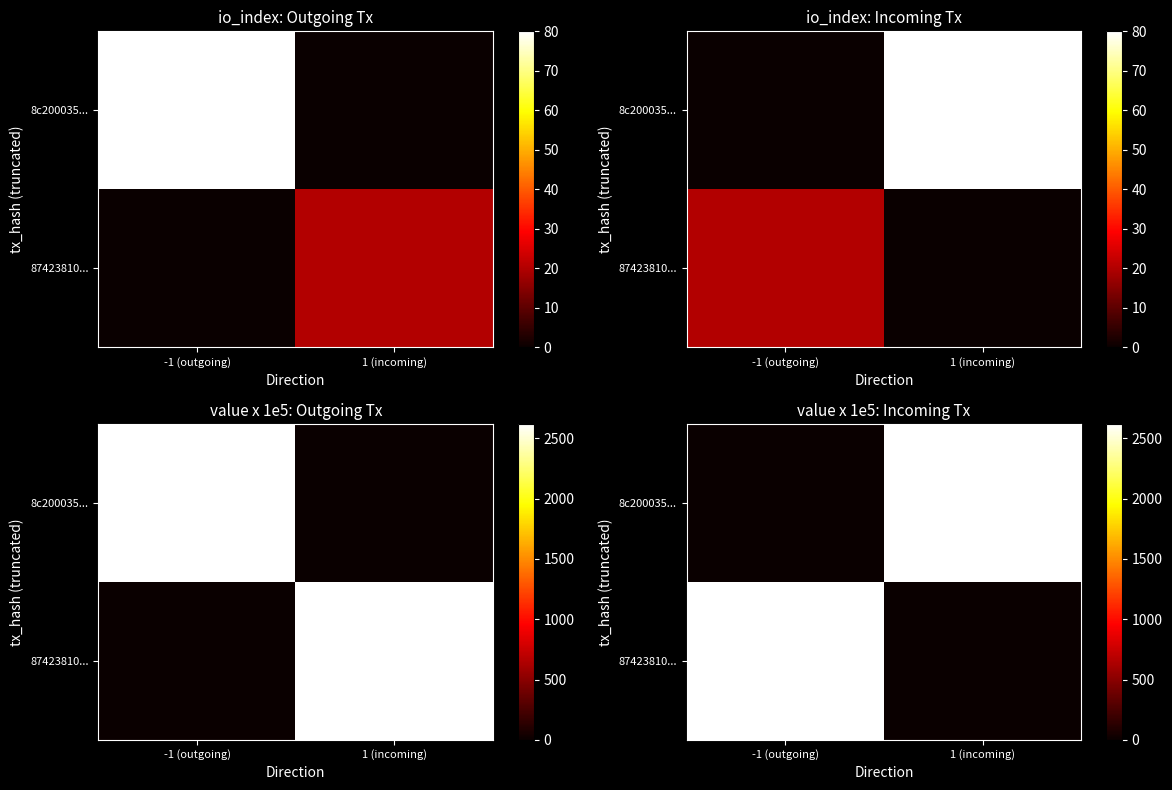

What is the difference between the maximum and minimum values in the 87423810... series?

2621